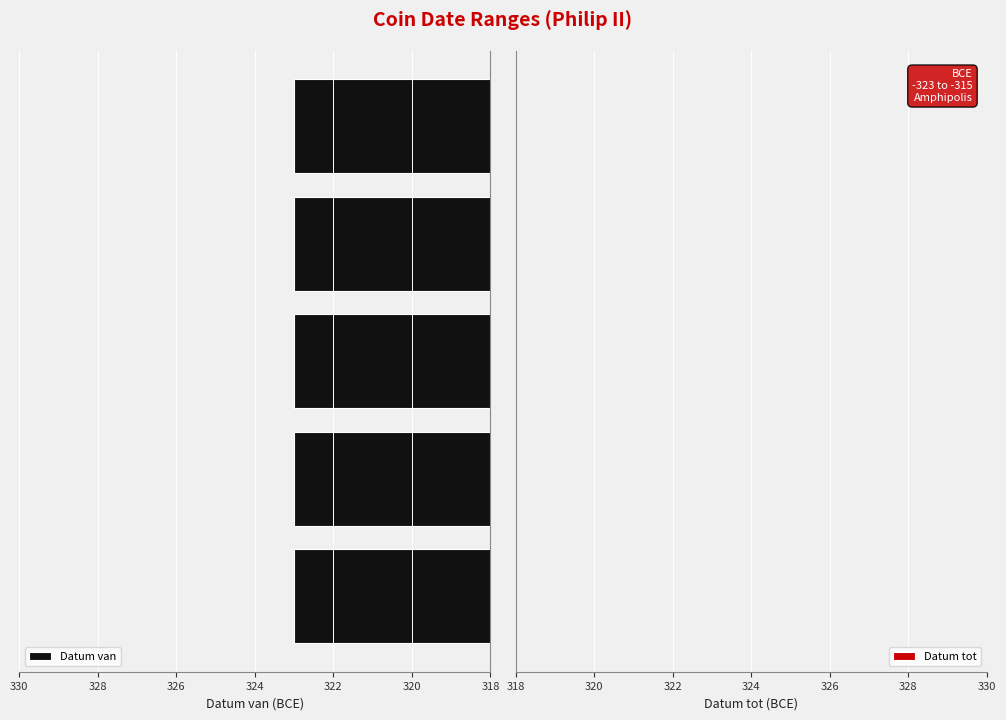

What is the sum of all Datum van values?

-1615